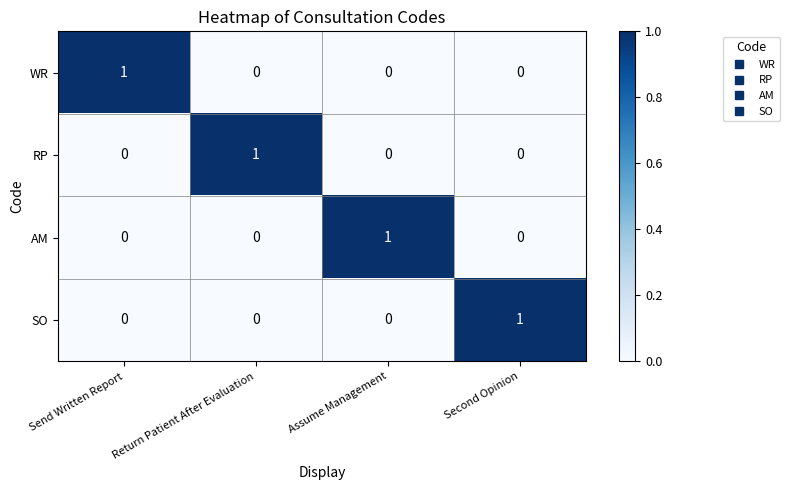

How many series are shown in this chart?

4